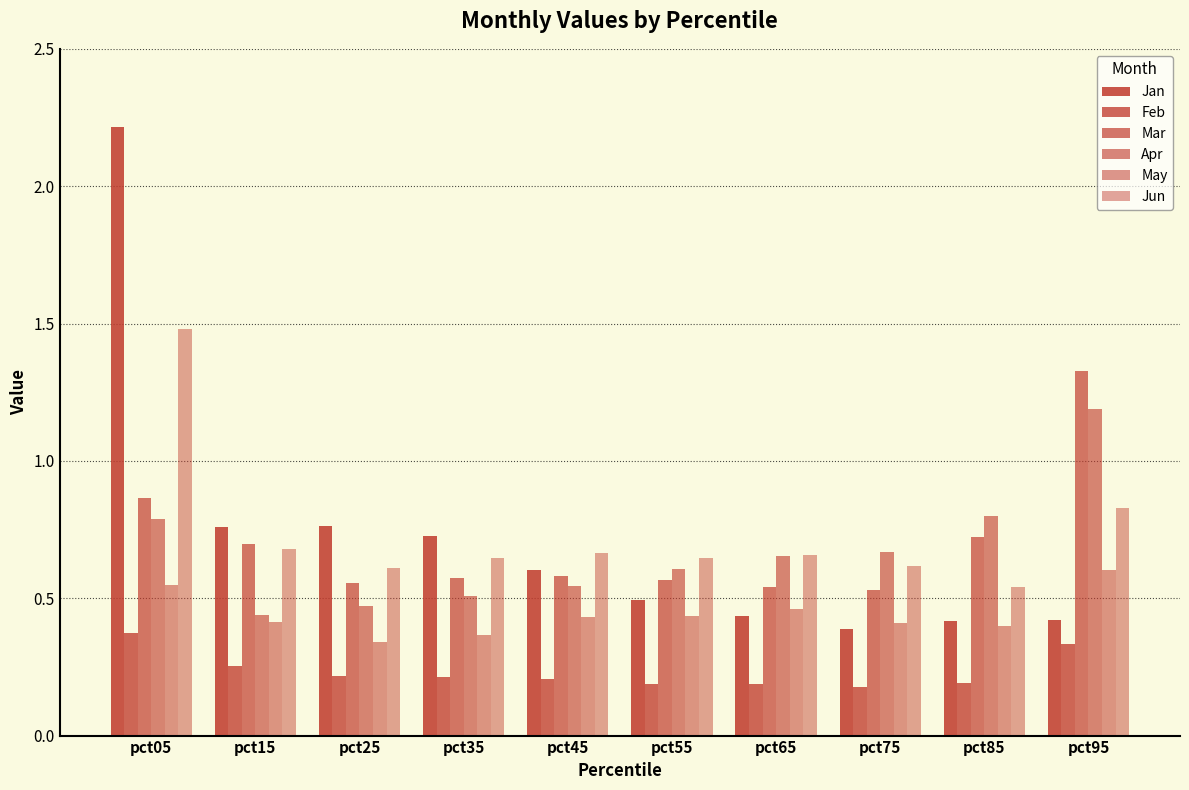

At how many categories does at least one series exceed 1?

2